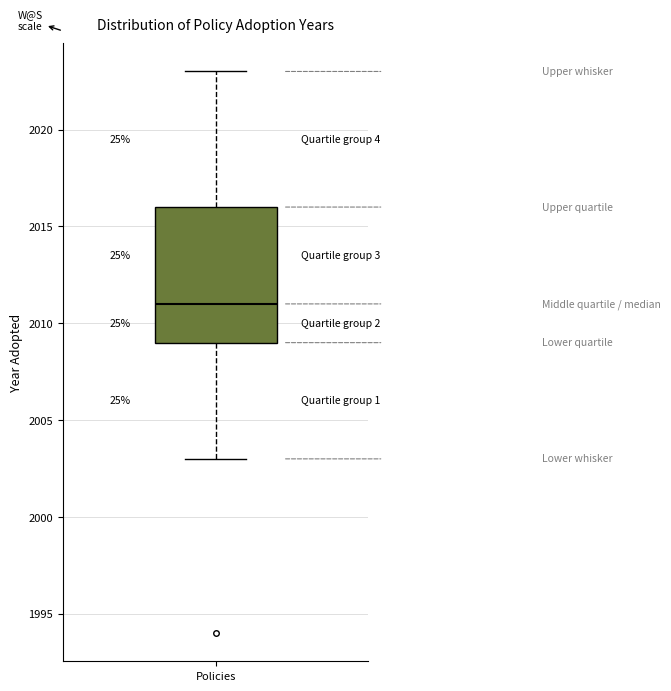

Transcribe this box plot: give where the median line is, the range the box spans, and where the two whiskers end, as read against the y-axis. The values are not printed on the chart, so give them approximately, as read against the axis.

median 2011, box 2009 to 2016, whiskers 2003 to 2023